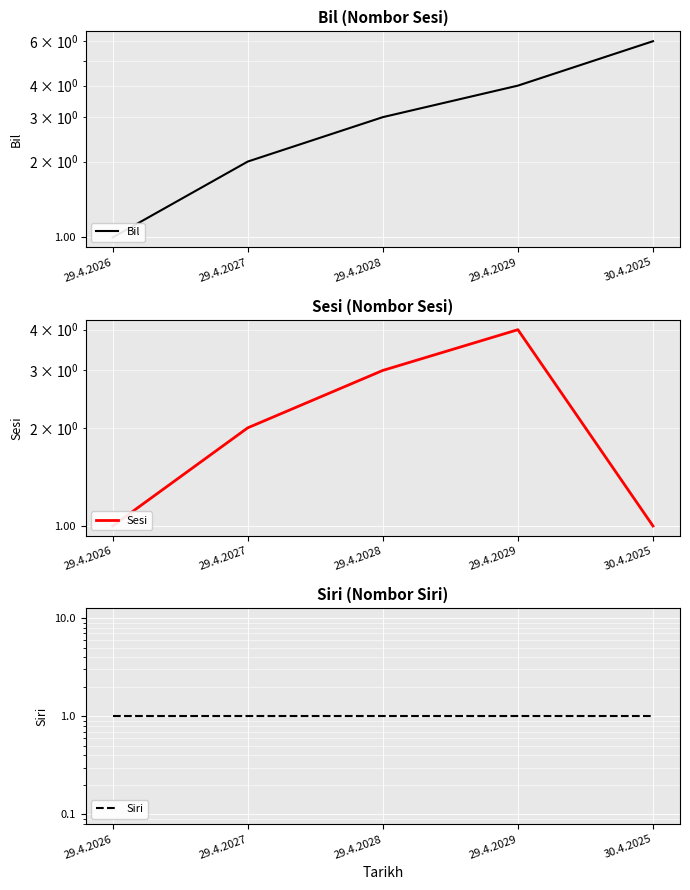

What is the total value across all series at 29.4.2027?

5